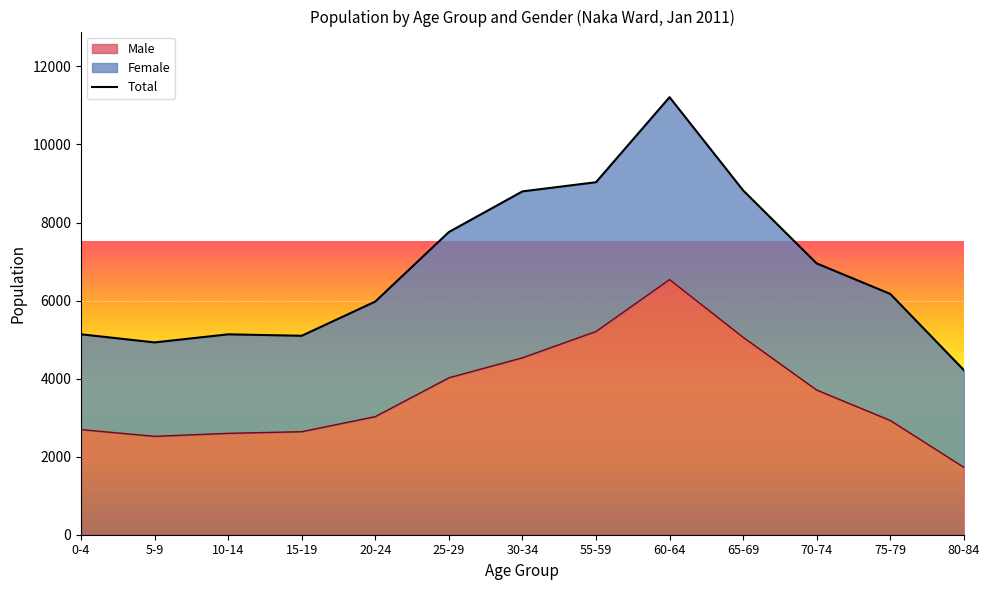

True or false: the data has more than 1 interior local peaks.

False